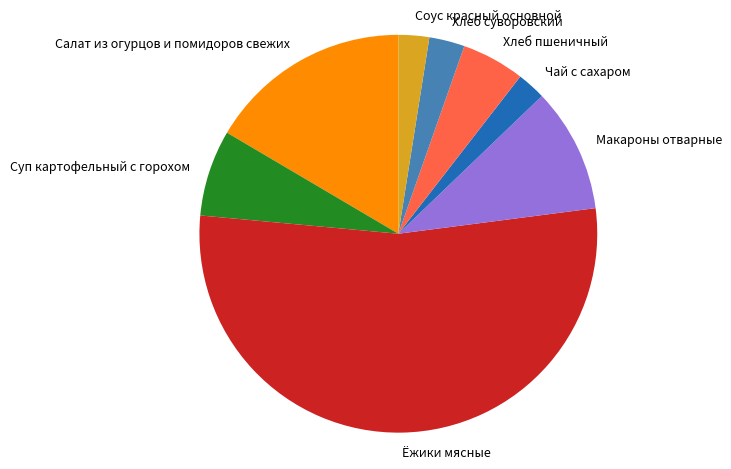

The Суп картофельный с горохом slice represents 7% of the pie. True or false?

True